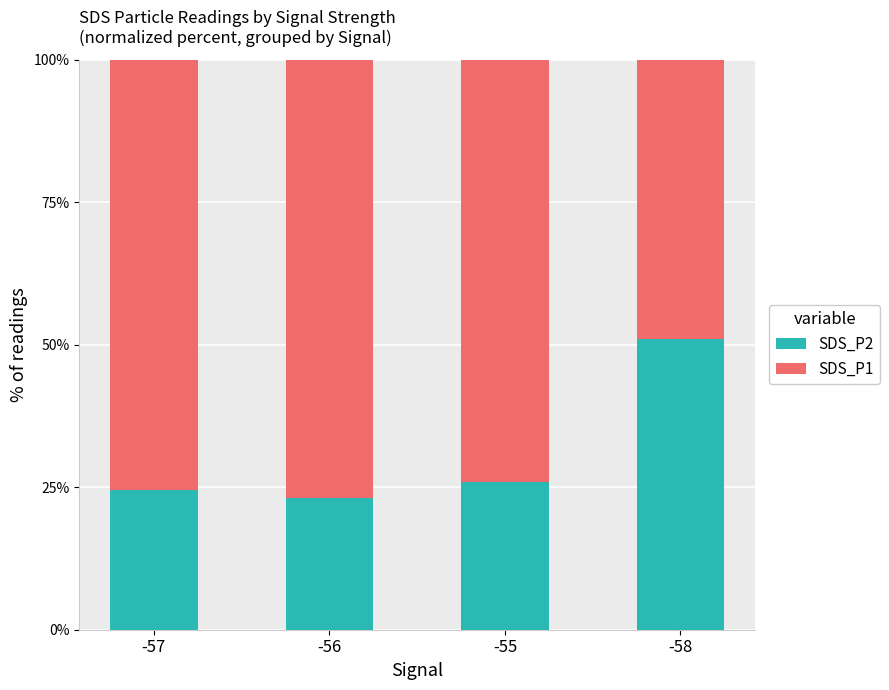

The value of SDS_P2 at -58 is 51.0. True or false?

True